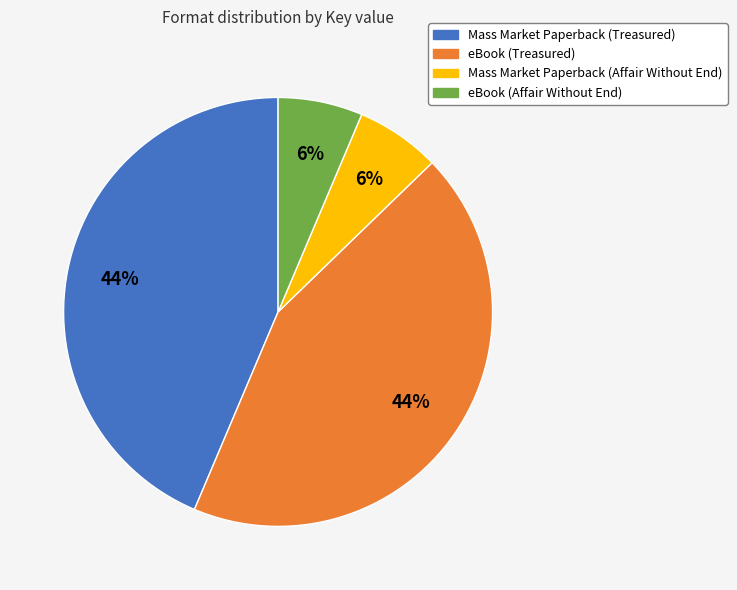

True or false: Mass Market Paperback (Affair Without End) accounts for 6% of the total.

True